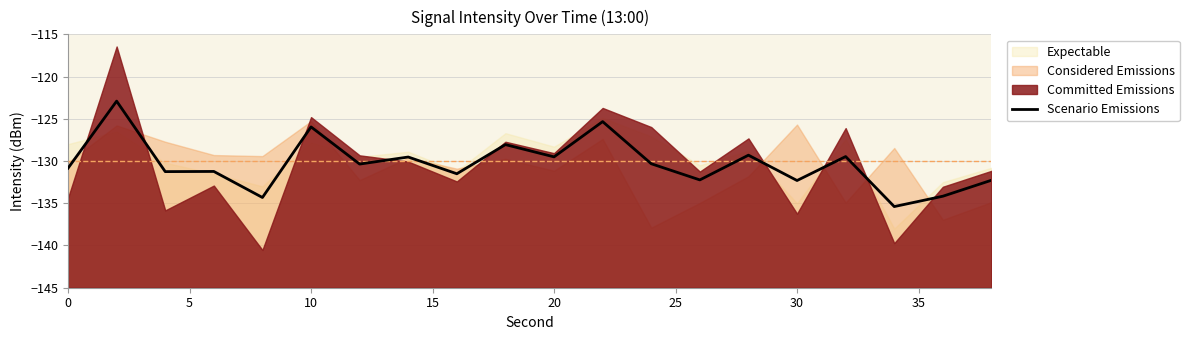

The value of Scenario Emissions at 10 is -26.9. True or false?

False